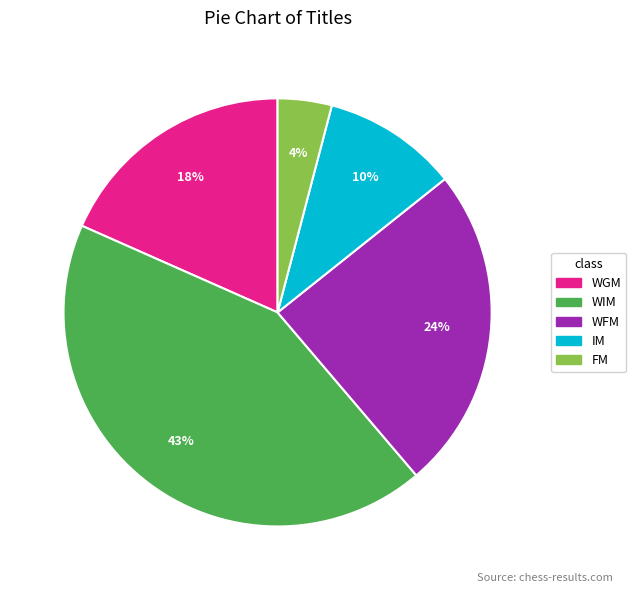

Between WIM and IM, which is larger?

WIM